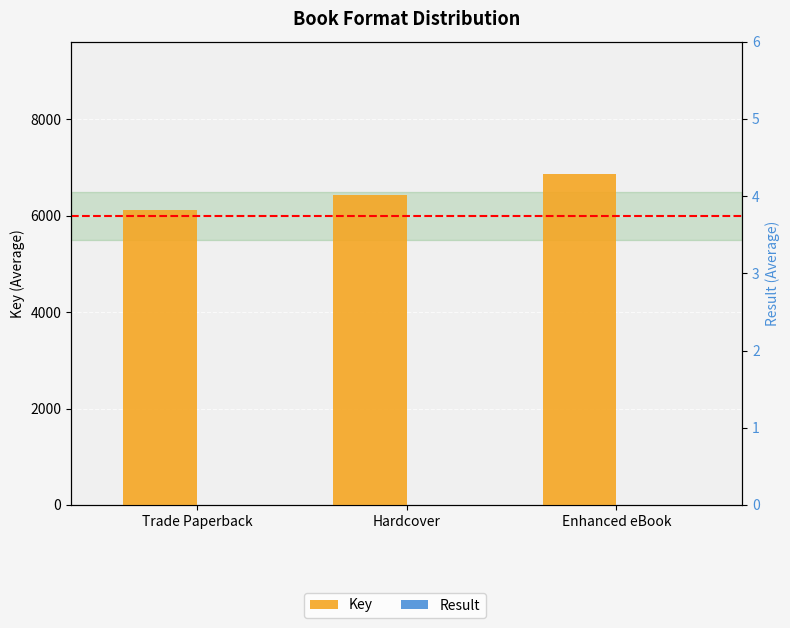

The value of Result at Hardcover is 1.1. True or false?

False